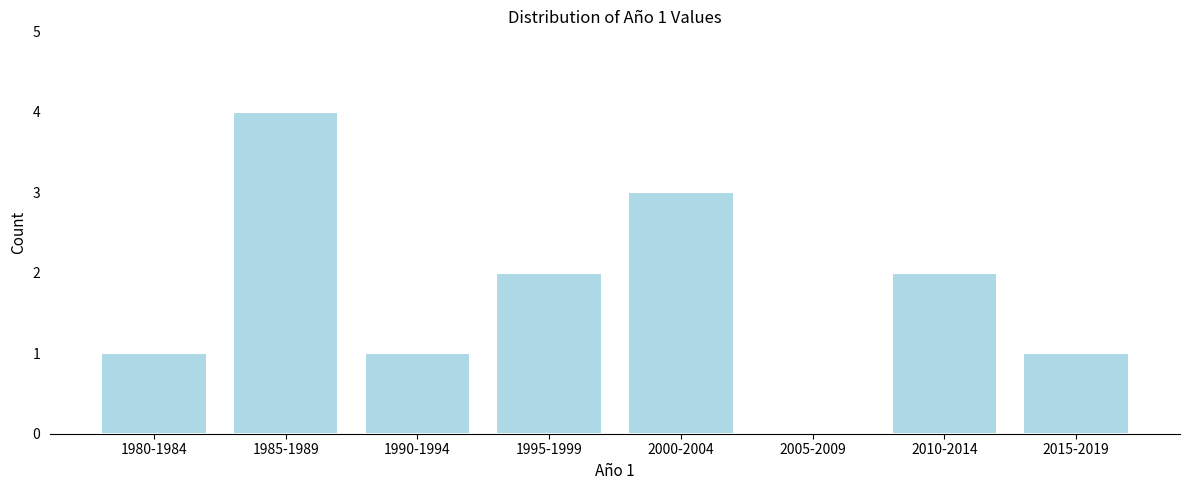

Reading left to right, what are all the values shown in this chart?

1980-1984=1	1985-1989=4	1990-1994=1	1995-1999=2	2000-2004=3	2005-2009=0	2010-2014=2	2015-2019=1